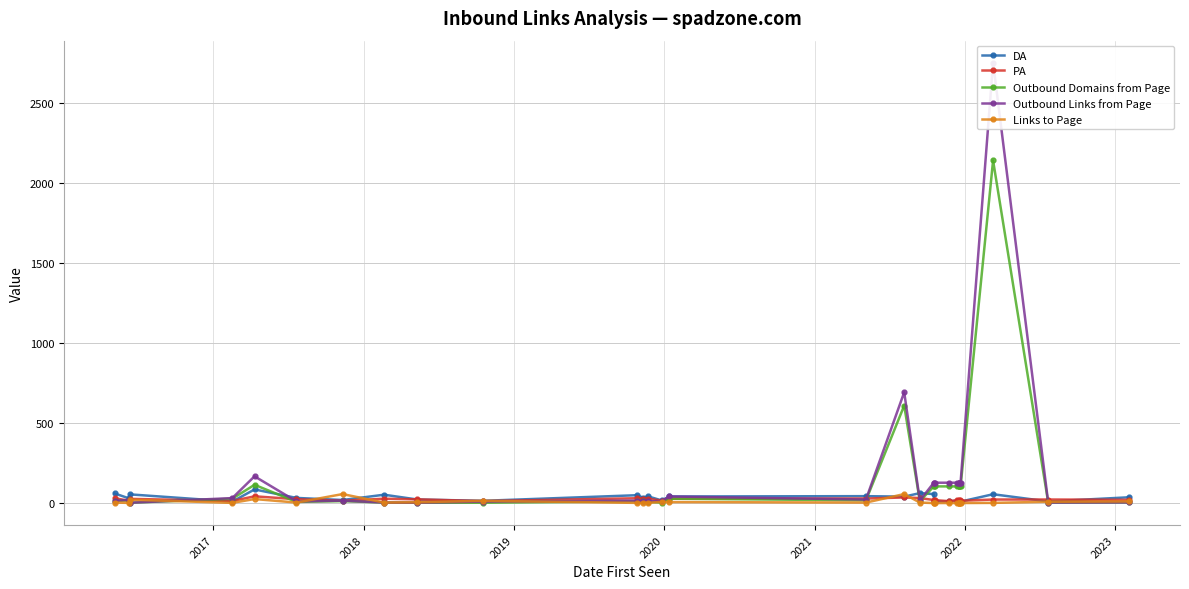

How many categories are shown in the chart?

31